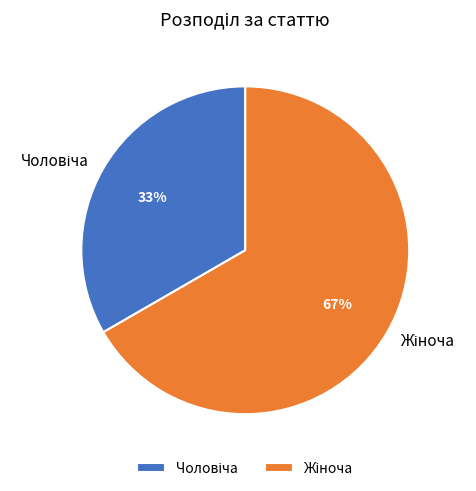

To the nearest percent, what is the average slice percentage?

50%